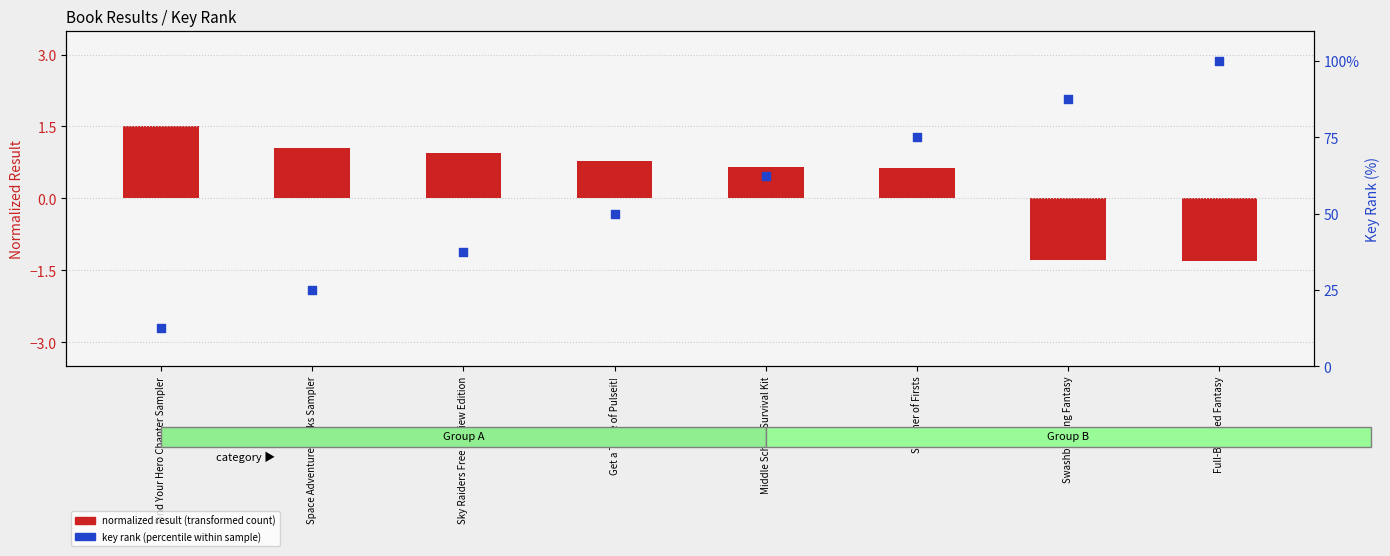

Which series has the largest total across all categories?

key rank (percentile within sample)